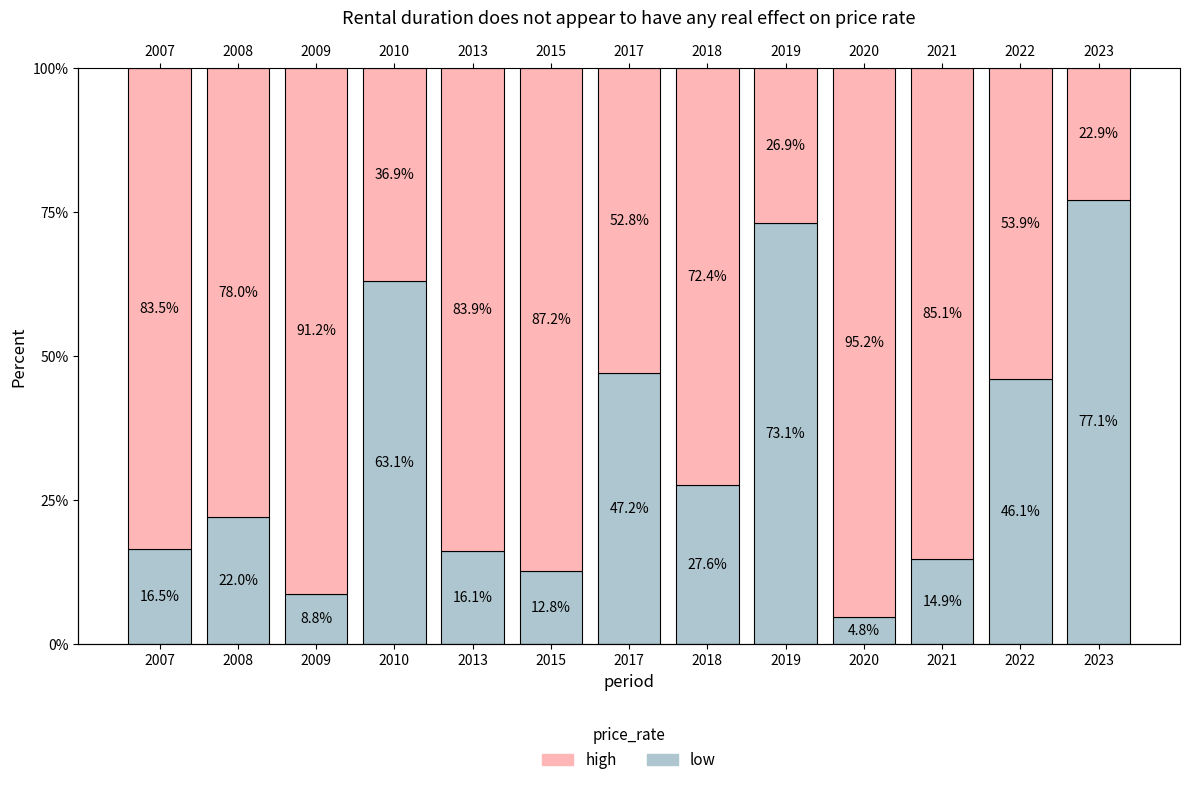

Which series changed the most between 2017 and 2023?

p¿i(~/u)